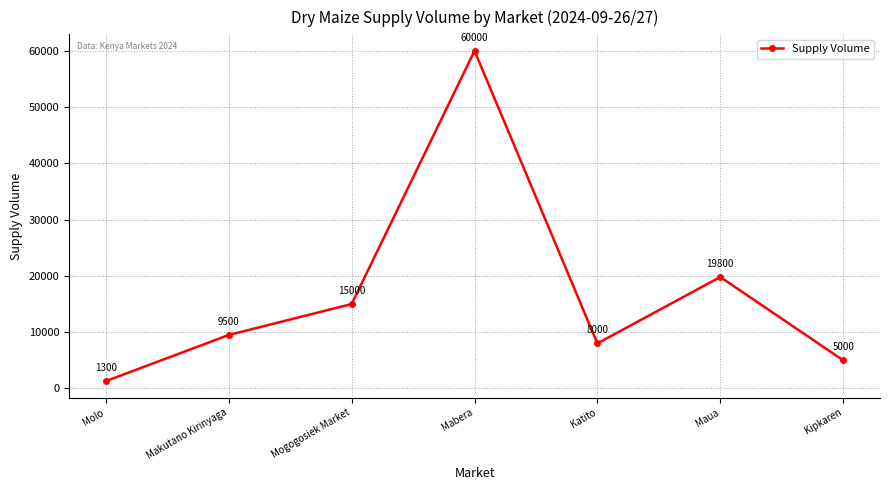

List the labels in order of value, smallest first.

Molo, Kipkaren, Katito, Makutano Kirinyaga, Mogogosiek Market, Maua, Mabera